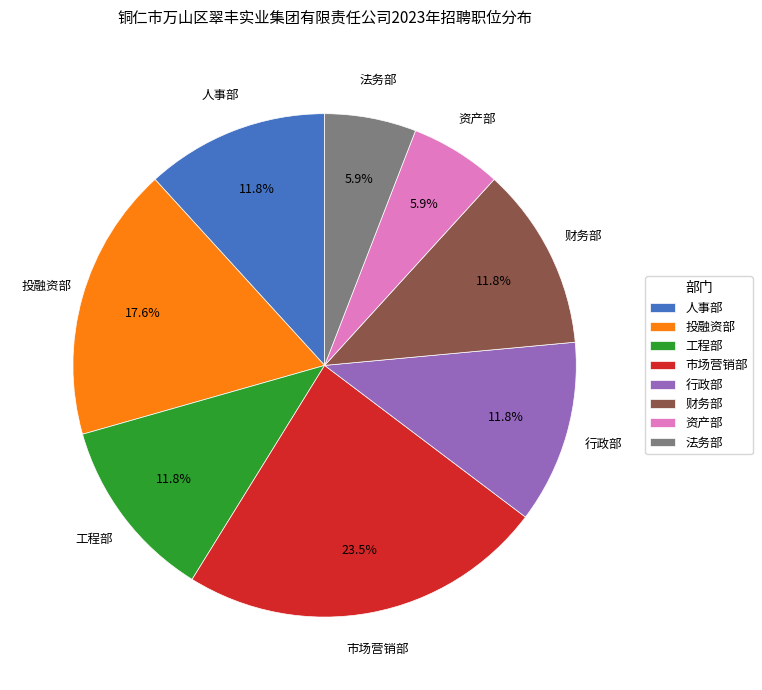

What is the largest slice in the pie chart?

市场营销部